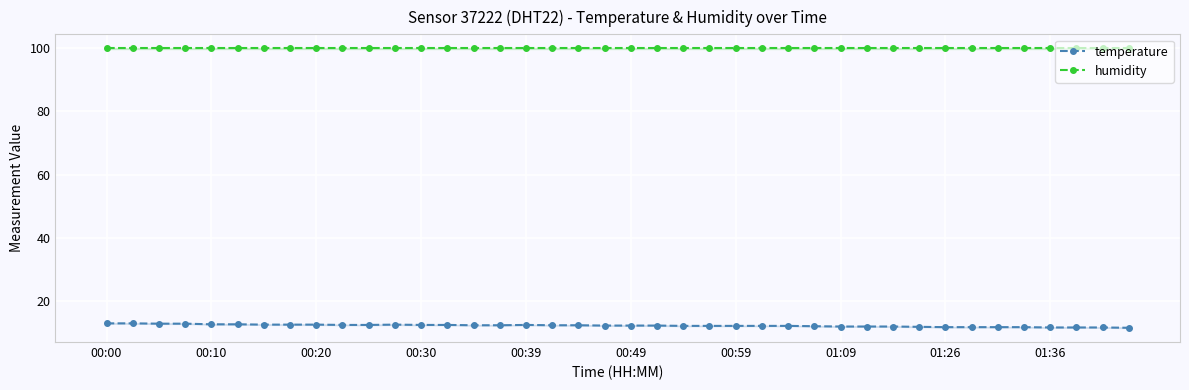

How many categories are shown in the chart?

40